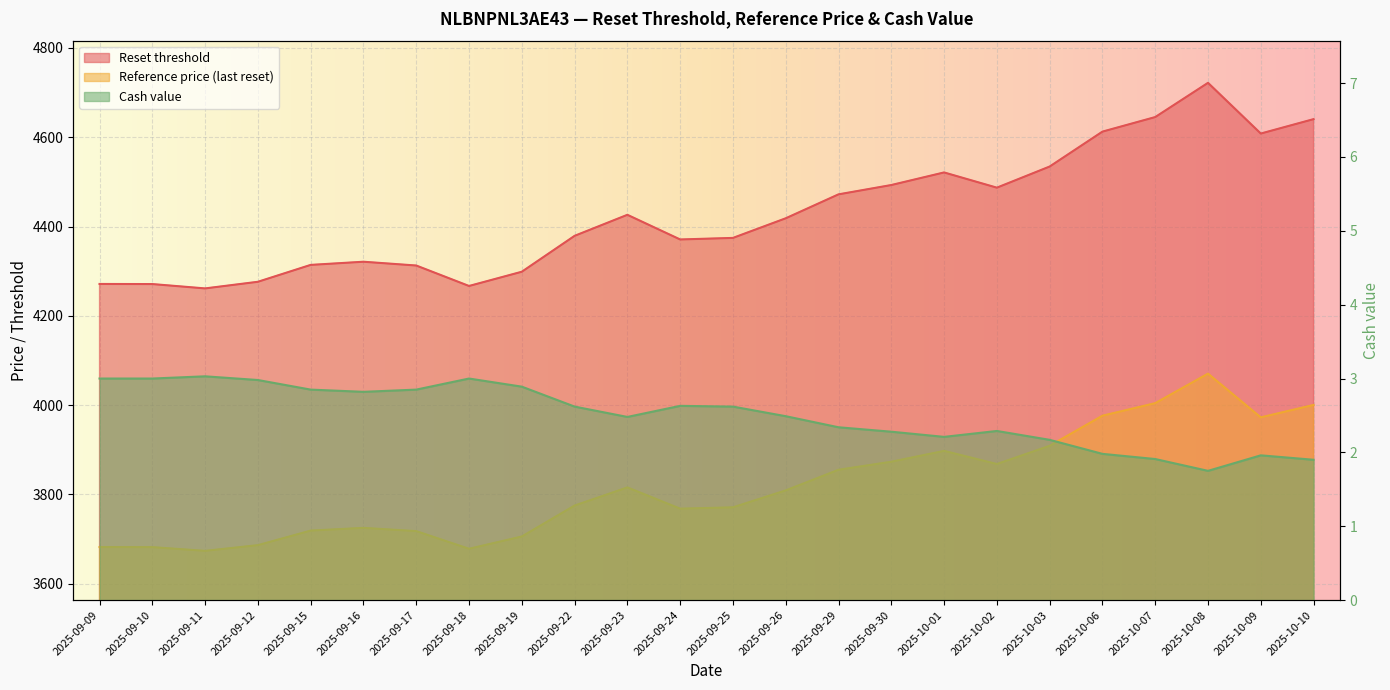

At which category does Cash value reach its first local peak?

2025-09-11